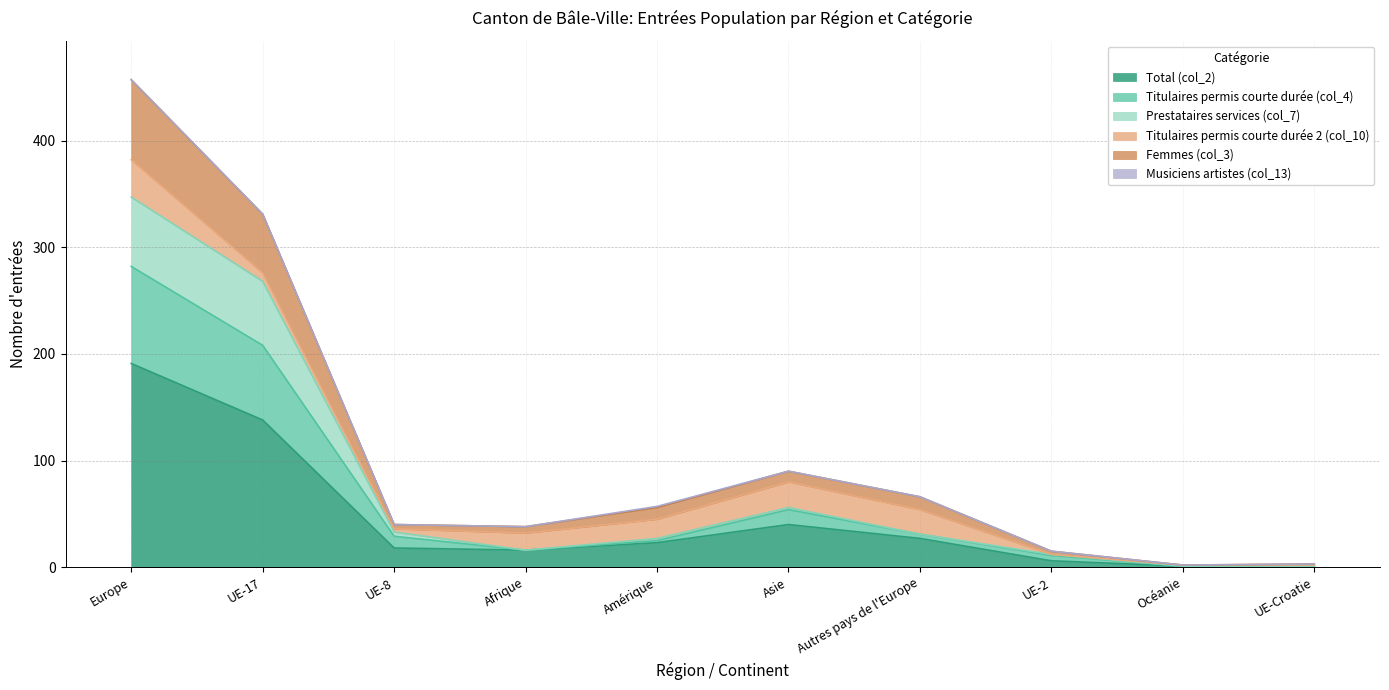

What is the label of the 9th point from the right?

UE-17